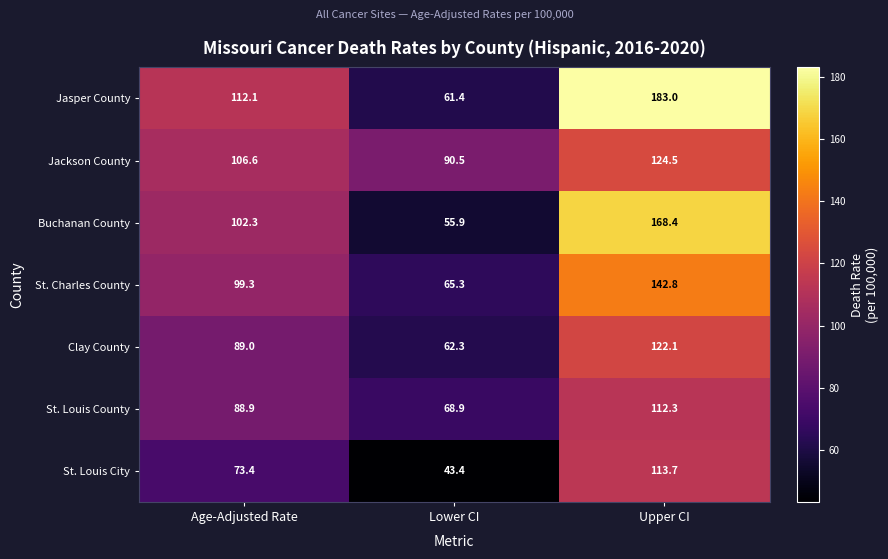

Reading right to left, extract all data points from this chart.

Jasper County: 183.0	61.4	112.1
Jackson County: 124.5	90.5	106.6
Buchanan County: 168.4	55.9	102.3
St. Charles County: 142.8	65.3	99.3
Clay County: 122.1	62.3	89.0
St. Louis County: 112.3	68.9	88.9
St. Louis City: 113.7	43.4	73.4